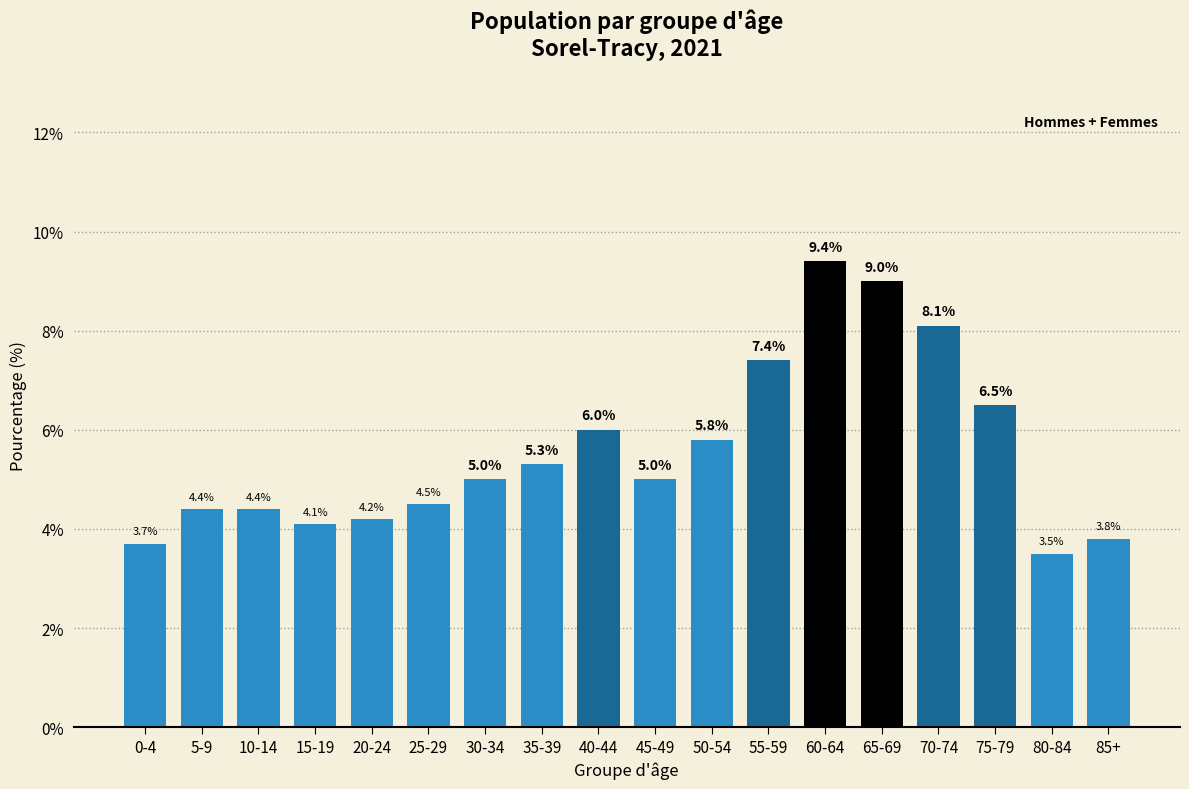

Reading left to right, list all the values displayed in this chart.

0-4=3.7	5-9=4.4	10-14=4.4	15-19=4.1	20-24=4.2	25-29=4.5	30-34=5.0	35-39=5.3	40-44=6.0	45-49=5.0	50-54=5.8	55-59=7.4	60-64=9.4	65-69=9.0	70-74=8.1	75-79=6.5	80-84=3.5	85+=3.8